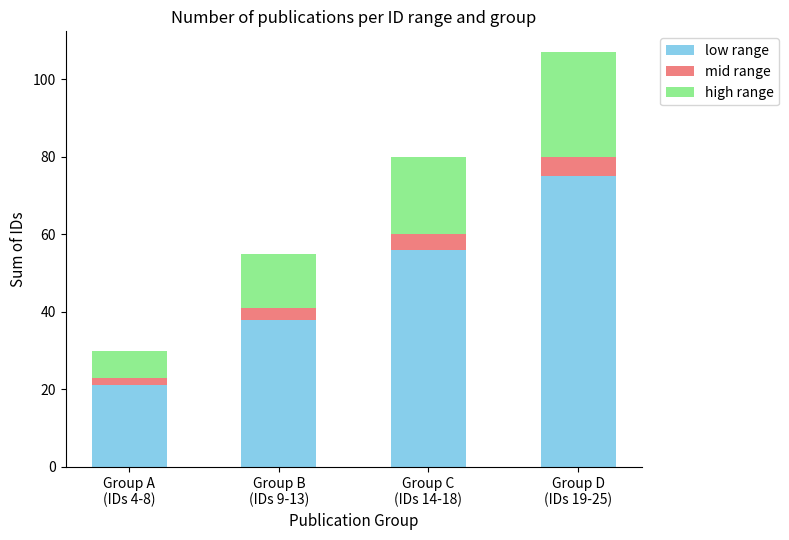

Reading right to left, transcribe the values for low range.

75	56	38	21